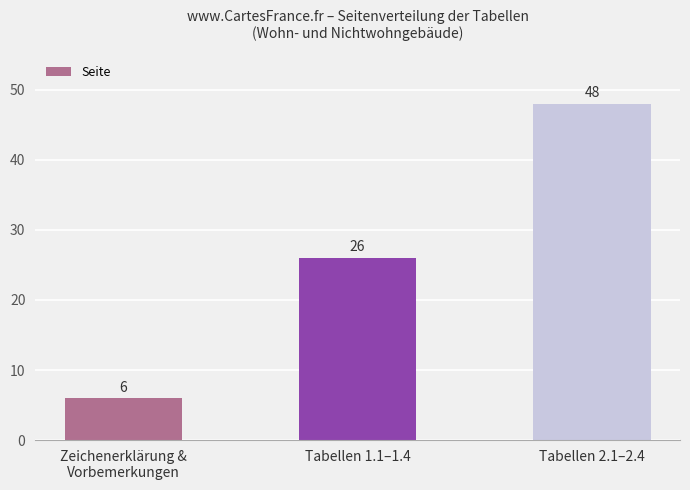

What position from the right is Zeichenerklärung &
Vorbemerkungen?

3